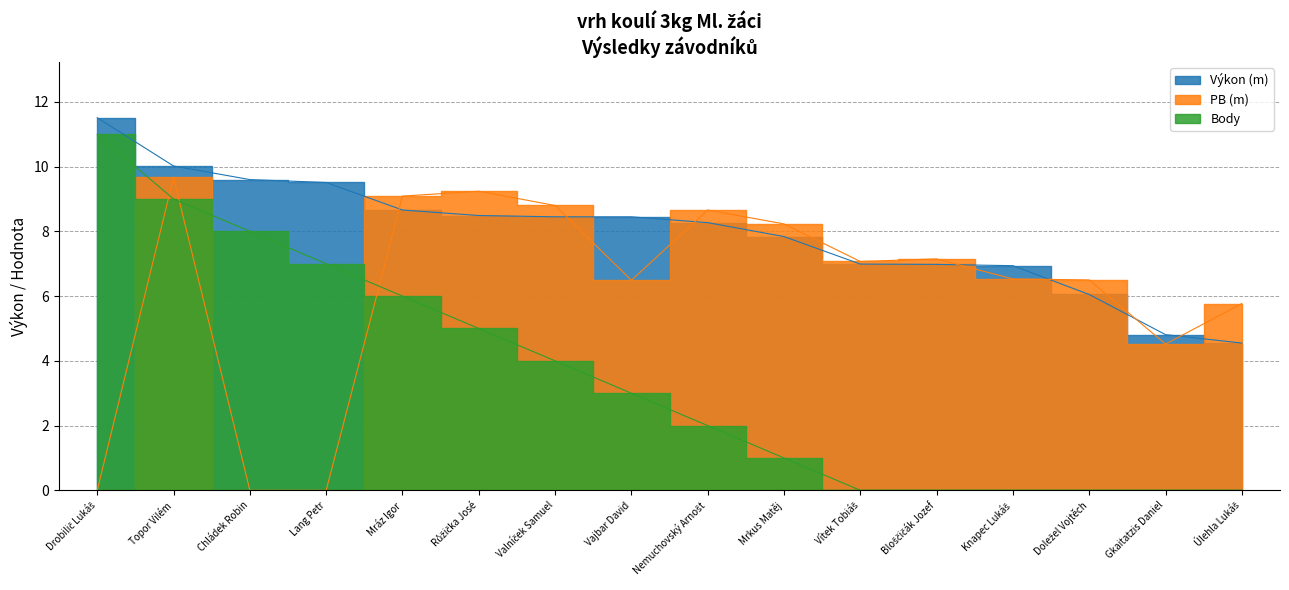

The value of PB (m) at Doležel Vojtěch is 6.5. True or false?

True